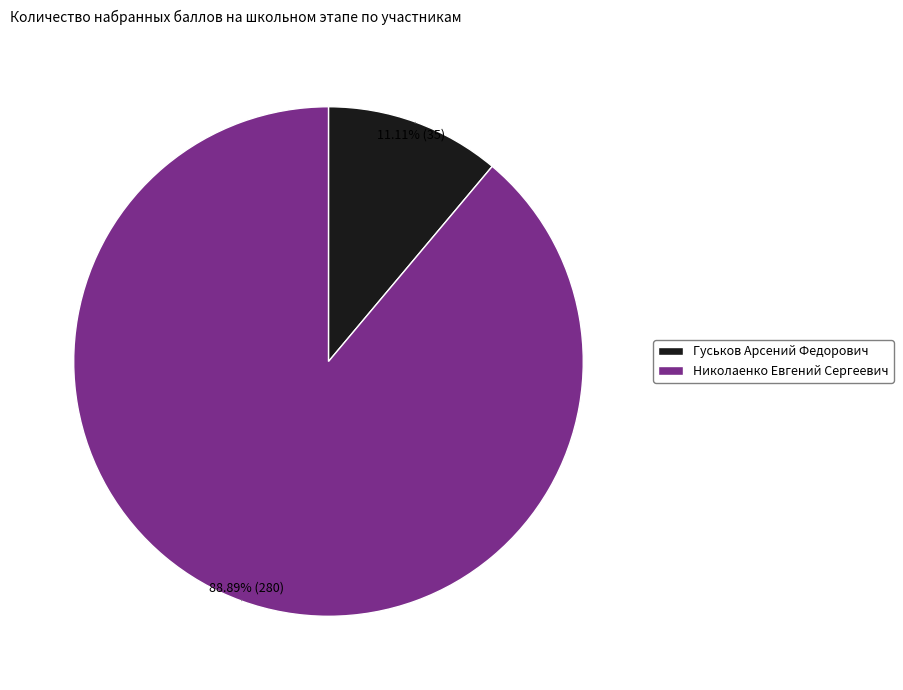

What percentage is NOT represented by Гуськов Арсений Федорович?

88.9%